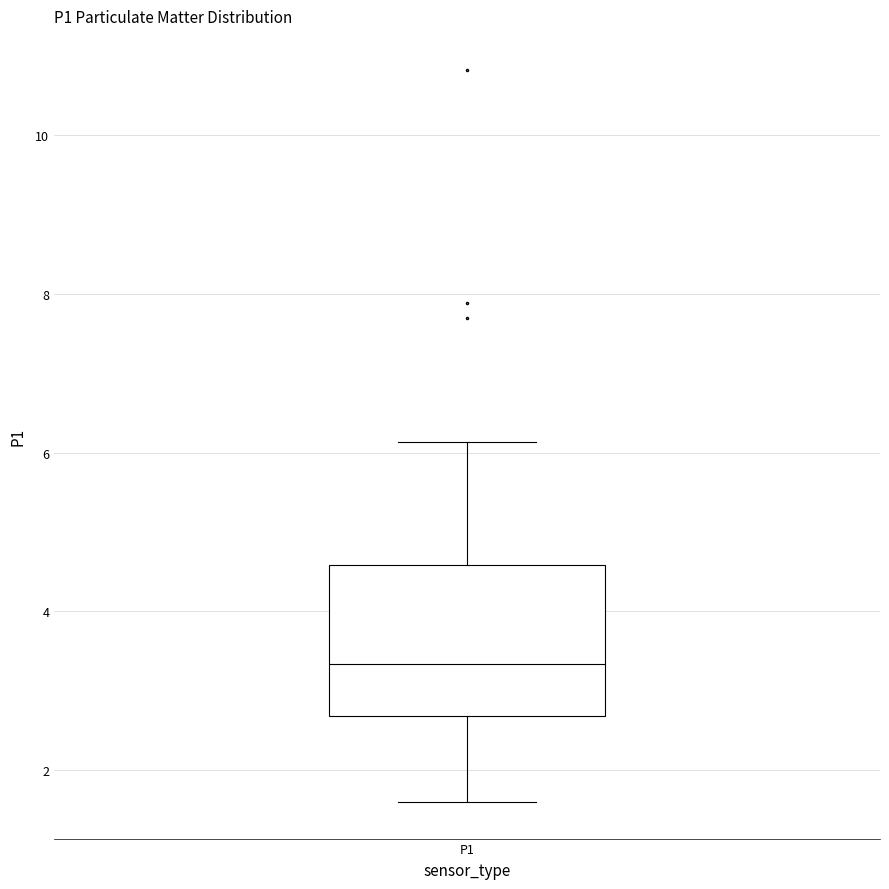

Transcribe this box plot: give where the median line is, the range the box spans, and where the two whiskers end, as read against the y-axis. The values are not printed on the chart, so give them approximately, as read against the axis.

median 3.4, box 2.6 to 4.6, whiskers 1.6 to 6.2